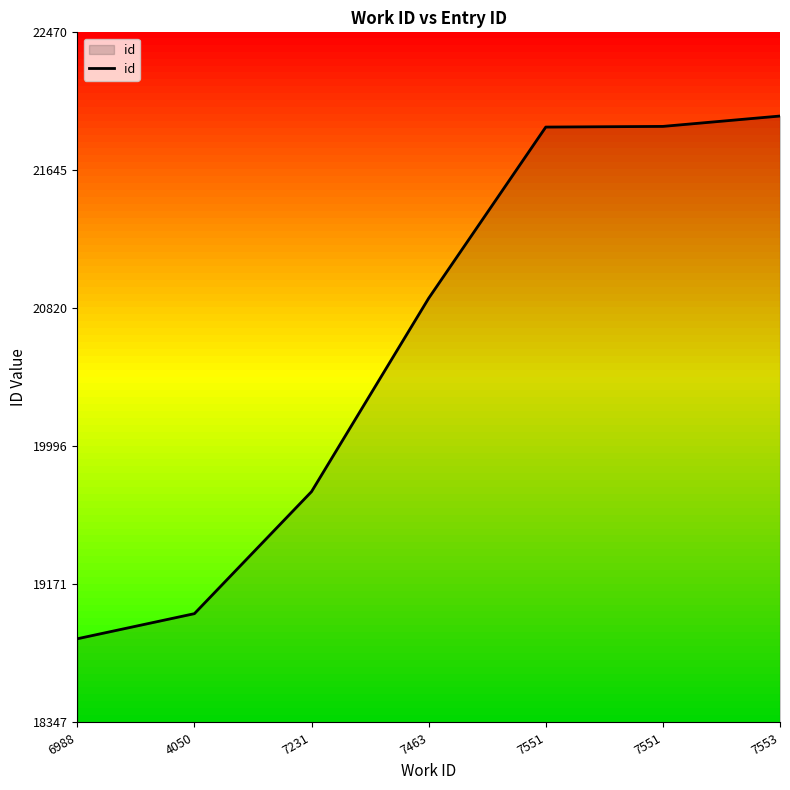

Reading right to left, extract all data points from this chart.

21970	21908	21904	20881	19726	18997	18847